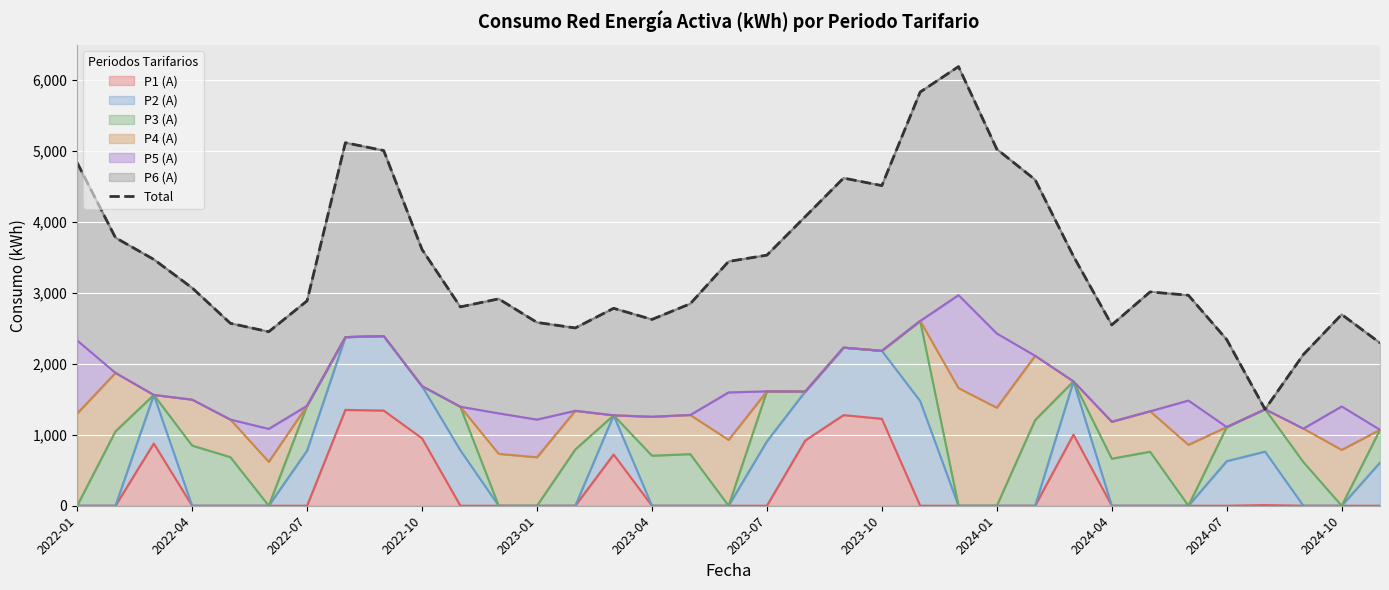

Between 24 and 2023-01, which is larger?

24